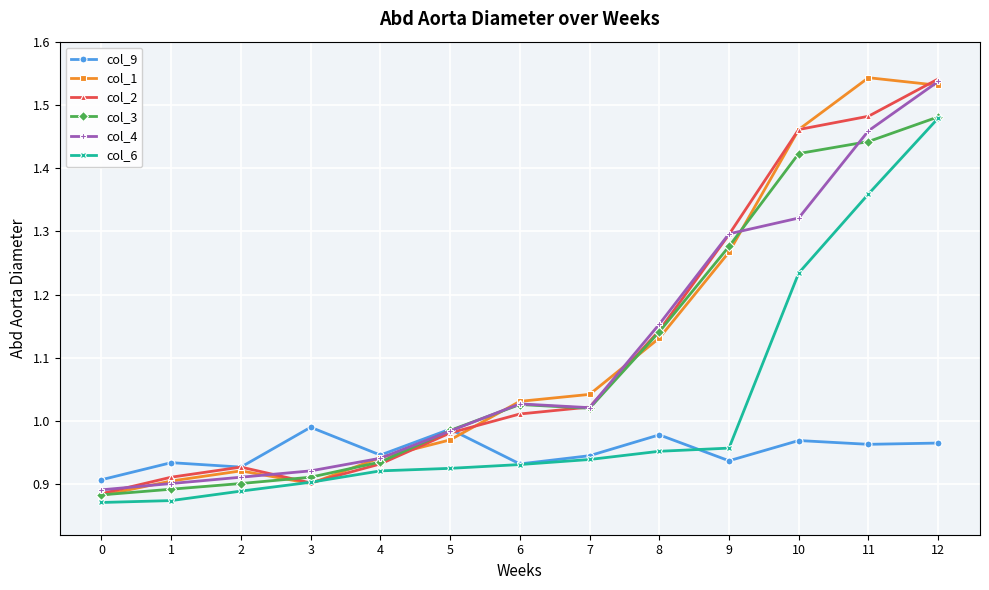

Is it true that col_1 equals 1.8 at 6?

False